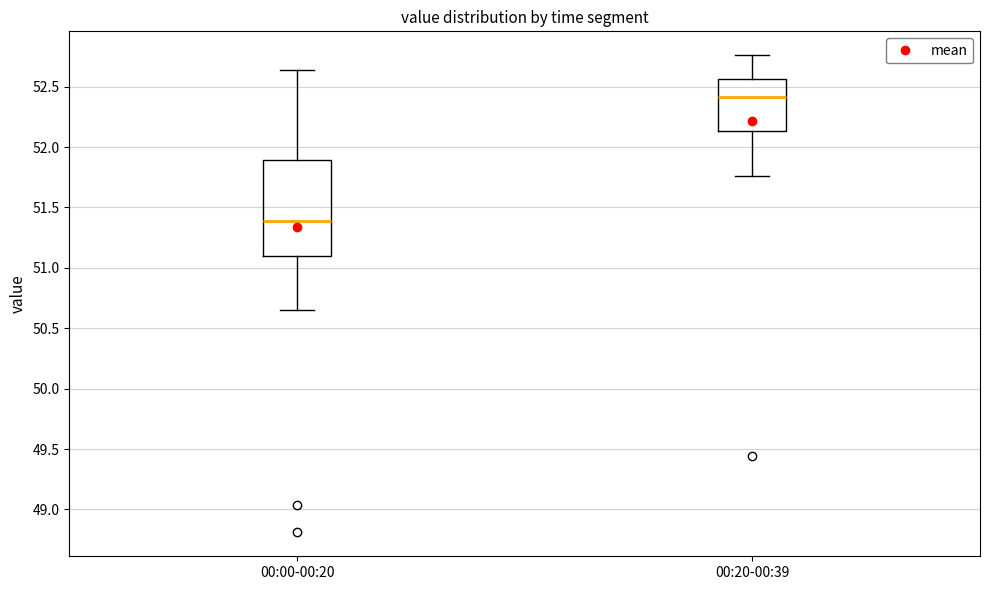

Reading left to right, read every box against the y-axis: the position of its median line, the range the box covers, and the ends of its whiskers. The values are not printed on the chart, so give them approximately, as read against the axis.

00:00-00:20: median 51.40, box 51.10 to 51.90, whiskers 50.65 to 52.65
00:20-00:39: median 52.40, box 52.15 to 52.55, whiskers 51.75 to 52.75